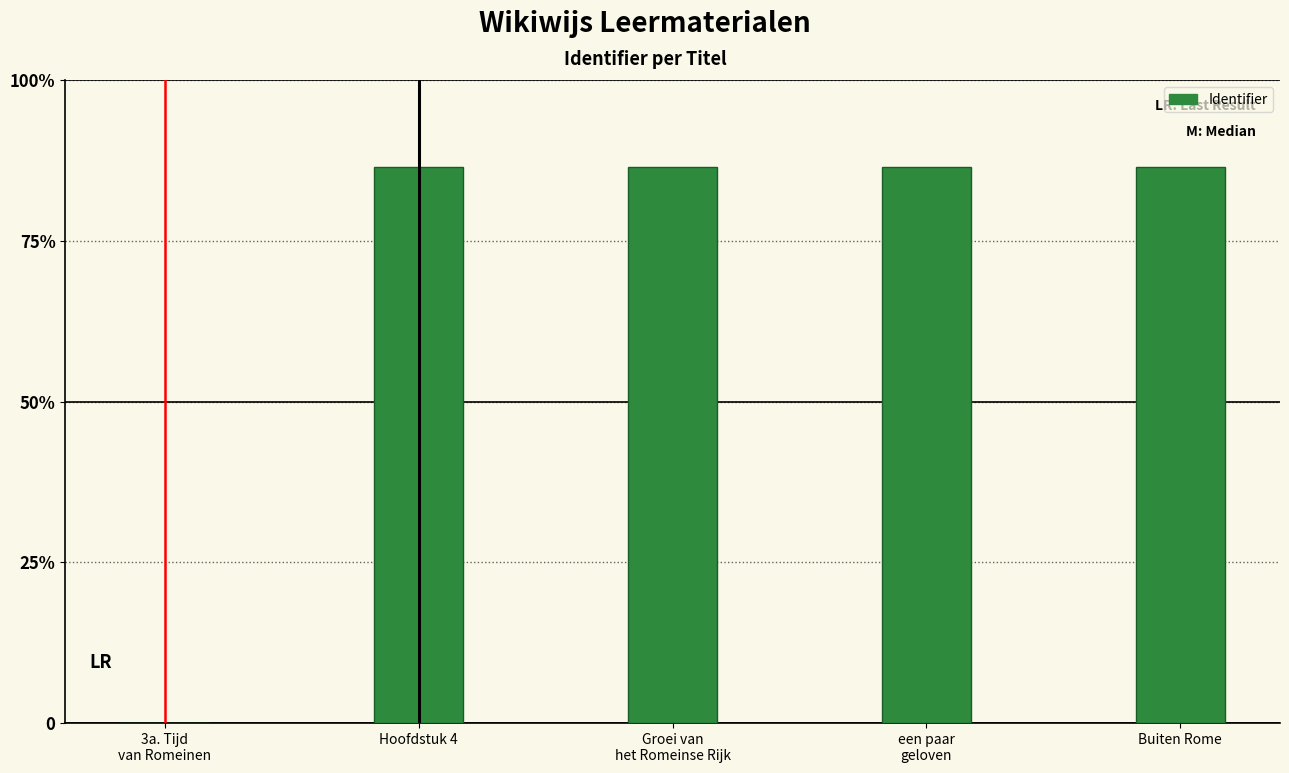

Are the bars horizontal?

No